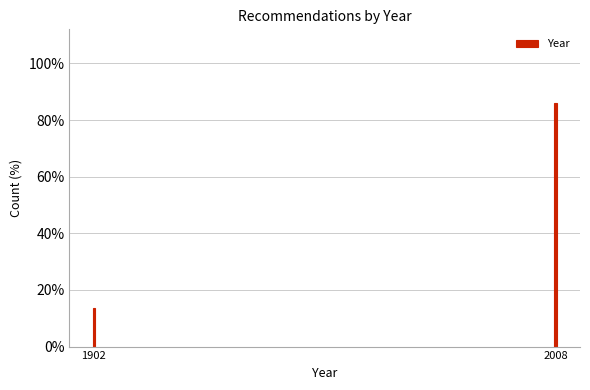

Reading left to right, transcribe all the data shown in this chart.

13.8	86.2